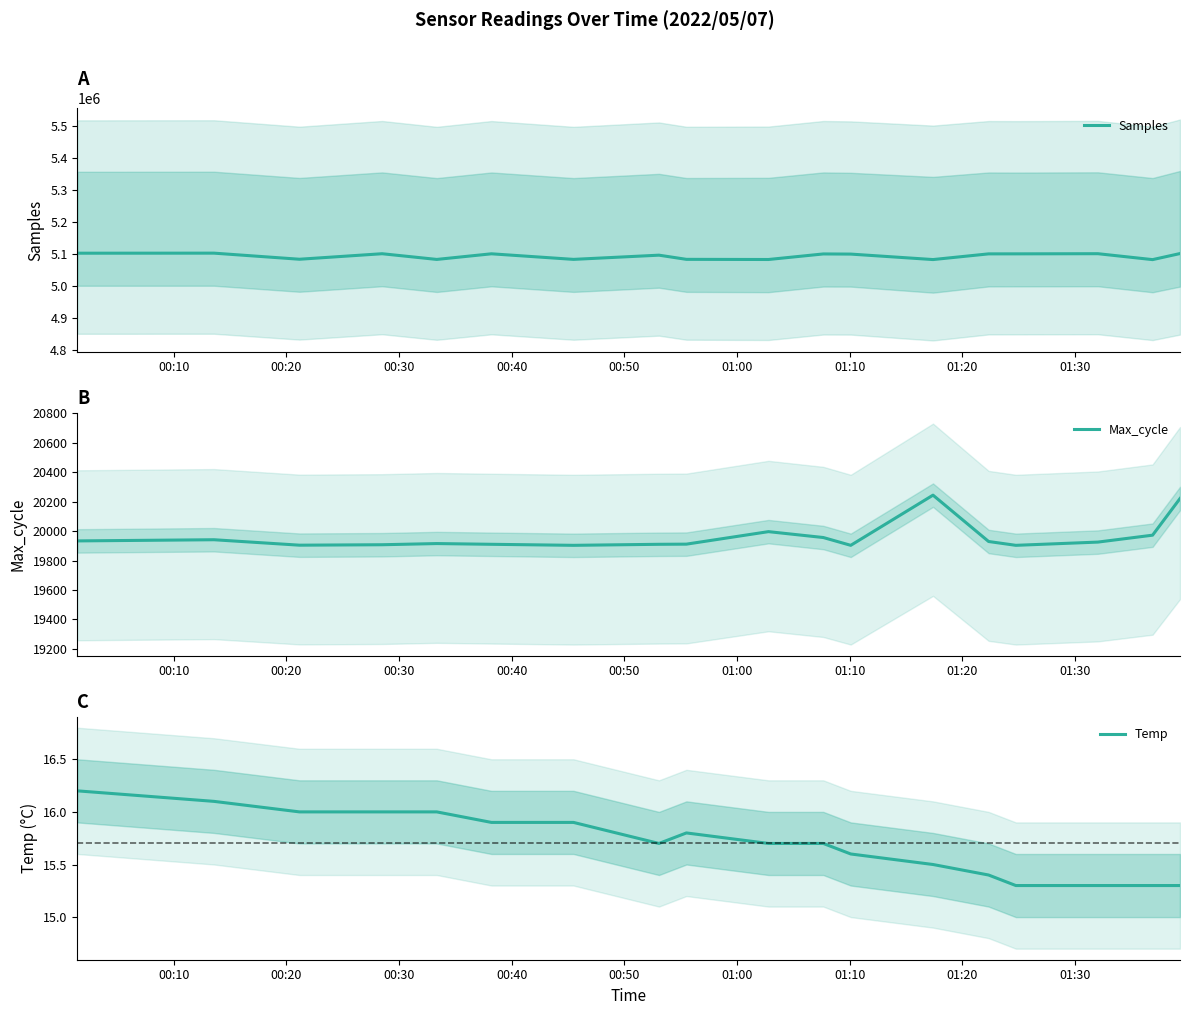

How many lines are shown in the chart?

3